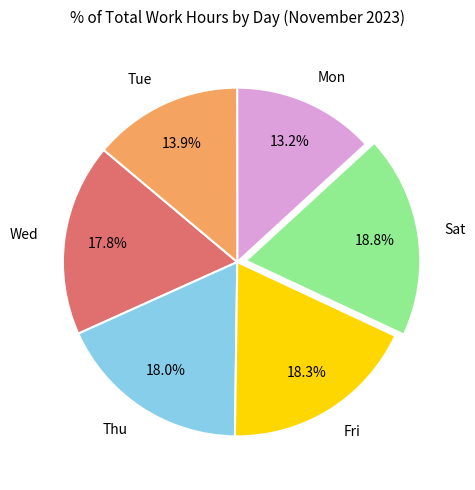

Is Fri the majority of the pie?

No